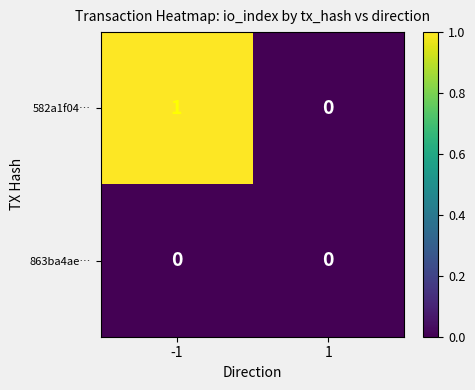

Where is 863ba4ae… nearest to the value 0?

-1